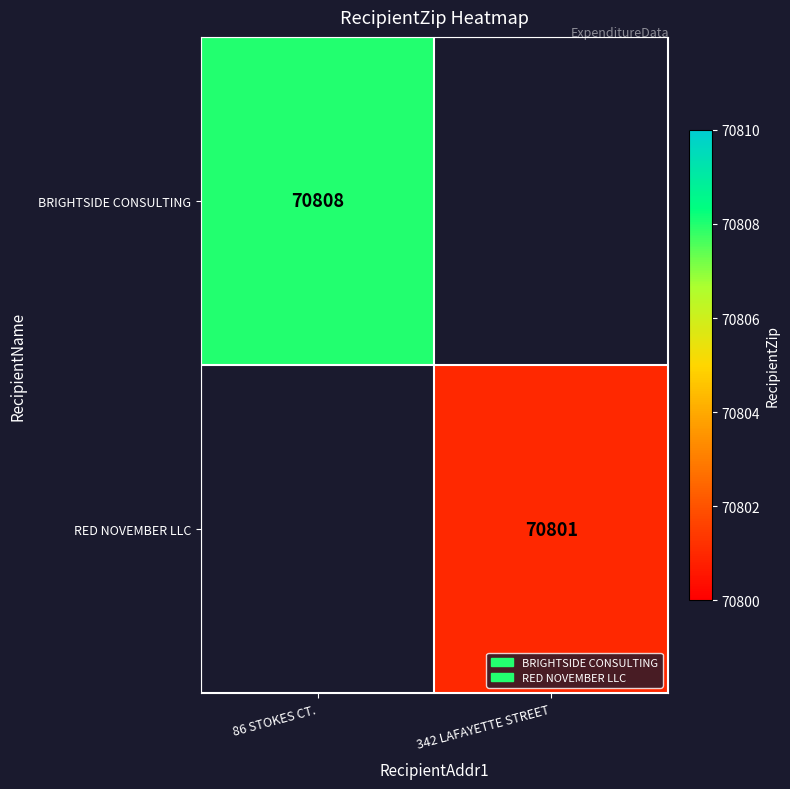

What is the minimum value shown in the chart?

70801.0